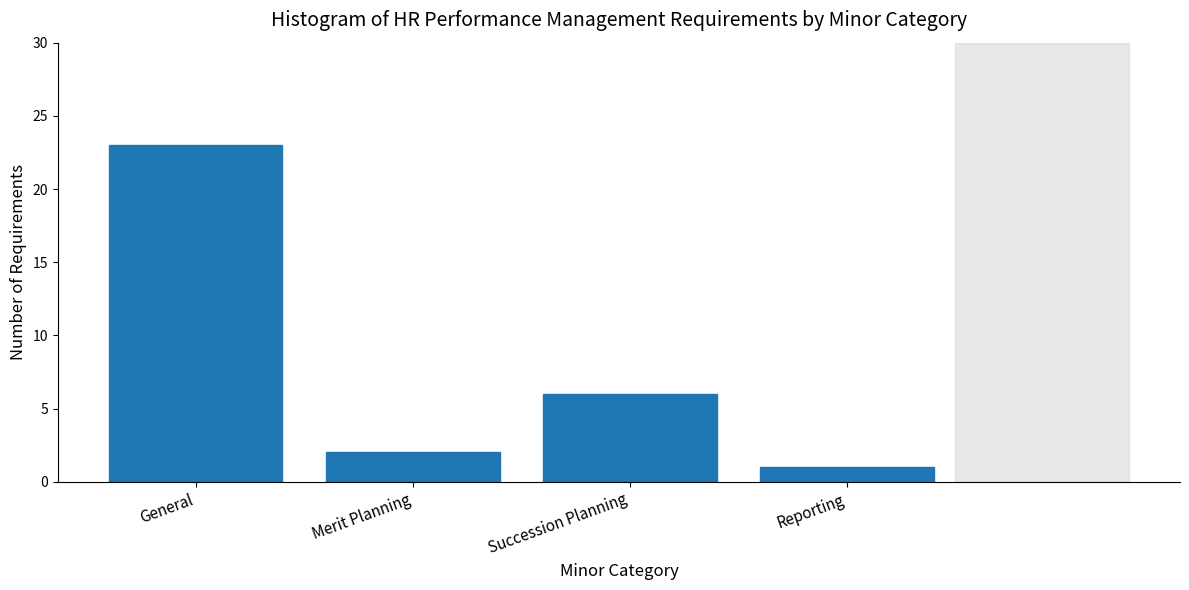

Reading left to right, what are all the values shown in this chart?

23	2	6	1